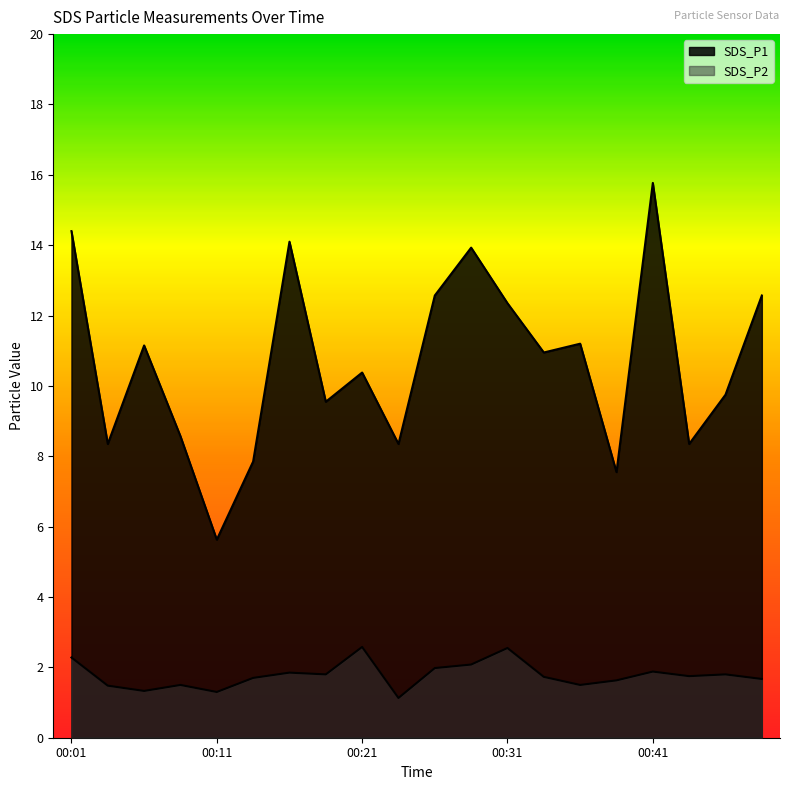

True or false: SDS_P1 has more than 0 interior local peaks.

True